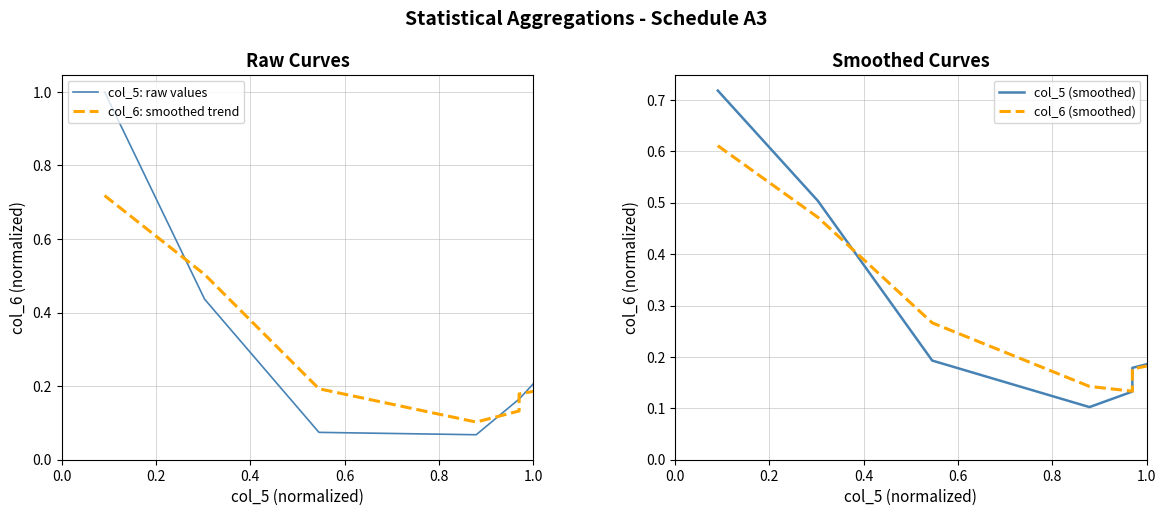

What is the difference between the maximum and minimum values in the col_6 (smoothed) series?

0.5